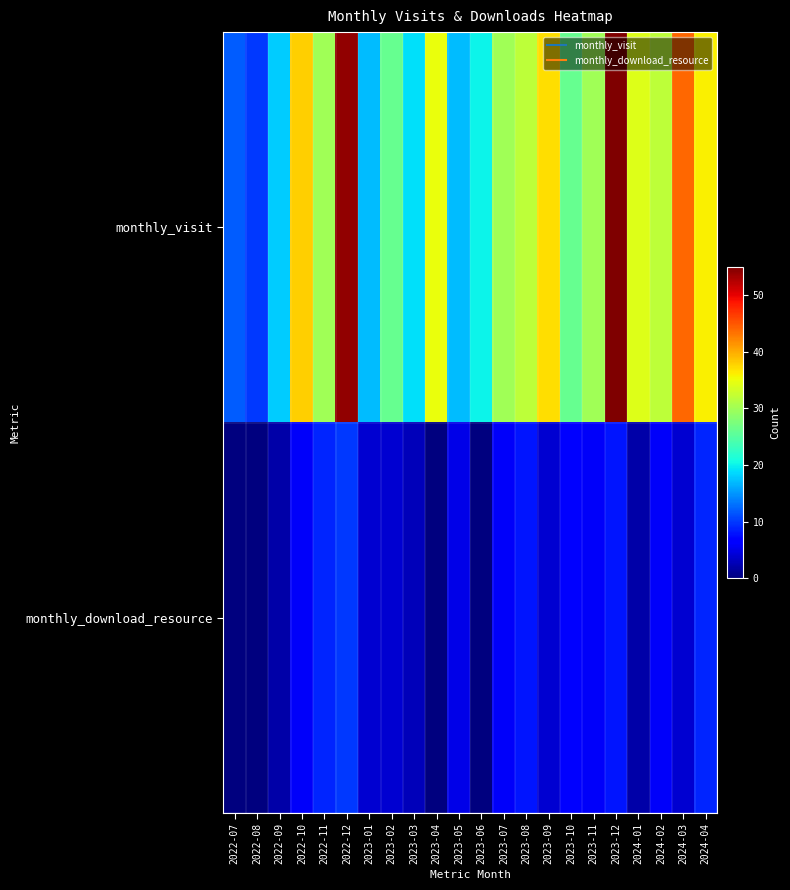

Reading right to left, what are all the values shown in this chart?

monthly_visit: 2024-04=36	2024-03=44	2024-02=32	2024-01=34	2023-12=55	2023-11=30	2023-10=26	2023-09=37	2023-08=32	2023-07=30	2023-06=20	2023-05=17	2023-04=35	2023-03=19	2023-02=26	2023-01=17	2022-12=54	2022-11=30	2022-10=38	2022-09=18	2022-08=10	2022-07=12
monthly_download_resource: 2024-04=9	2024-03=4	2024-02=6	2024-01=2	2023-12=8	2023-11=6	2023-10=7	2023-09=4	2023-08=8	2023-07=6	2023-06=0	2023-05=5	2023-04=0	2023-03=3	2023-02=4	2023-01=4	2022-12=10	2022-11=9	2022-10=6	2022-09=2	2022-08=0	2022-07=0